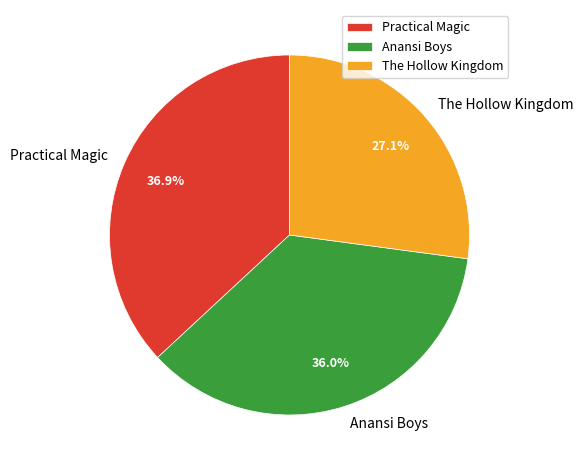

True or false: Practical Magic accounts for 37% of the total.

True